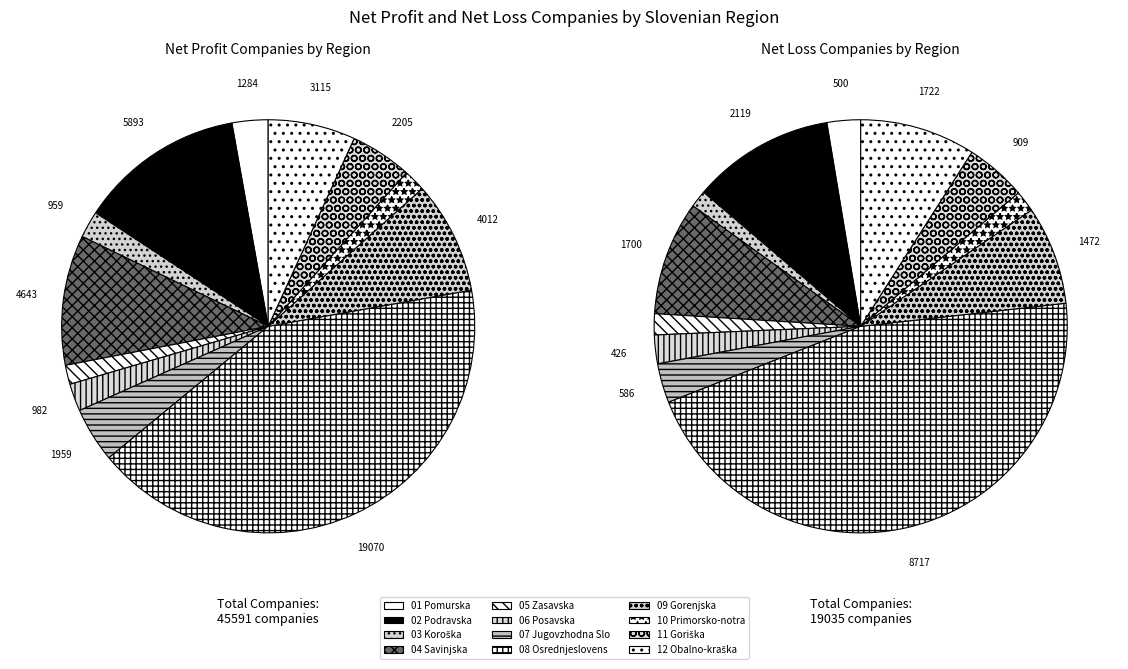

Combined, do 01 Pomurska and 11 Goriška account for over 50%?

No